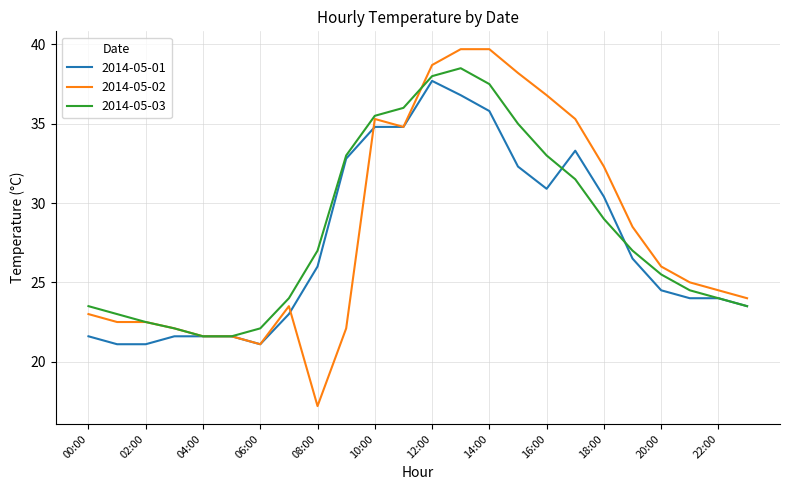

Which series has the widest spread of values?

2014-05-02